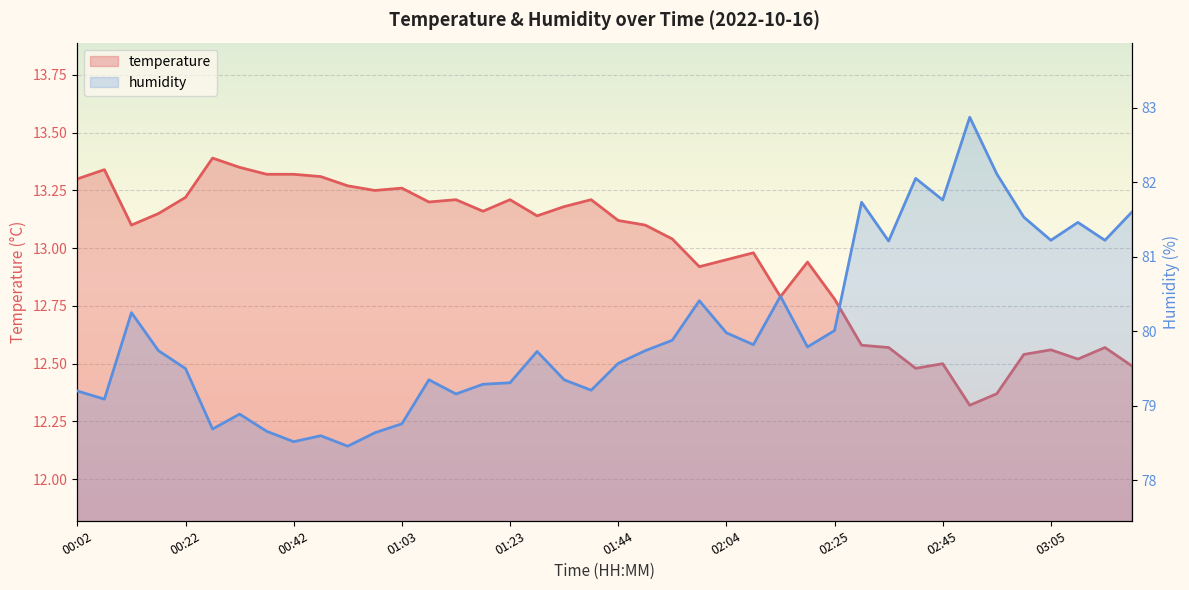

True or false: temperature has more than 2 points higher than both neighbors.

True